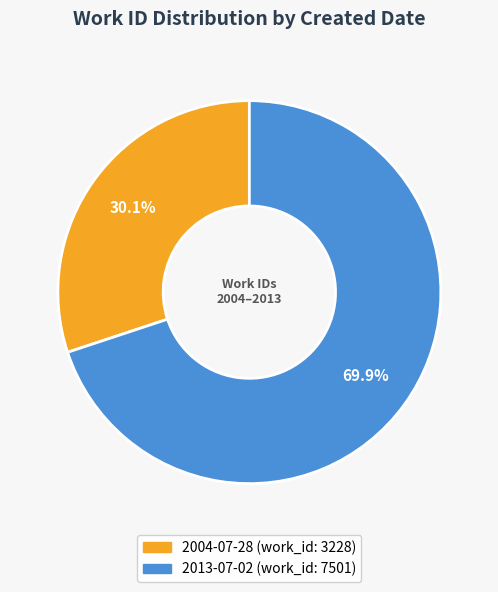

How many slices are in this pie chart?

2